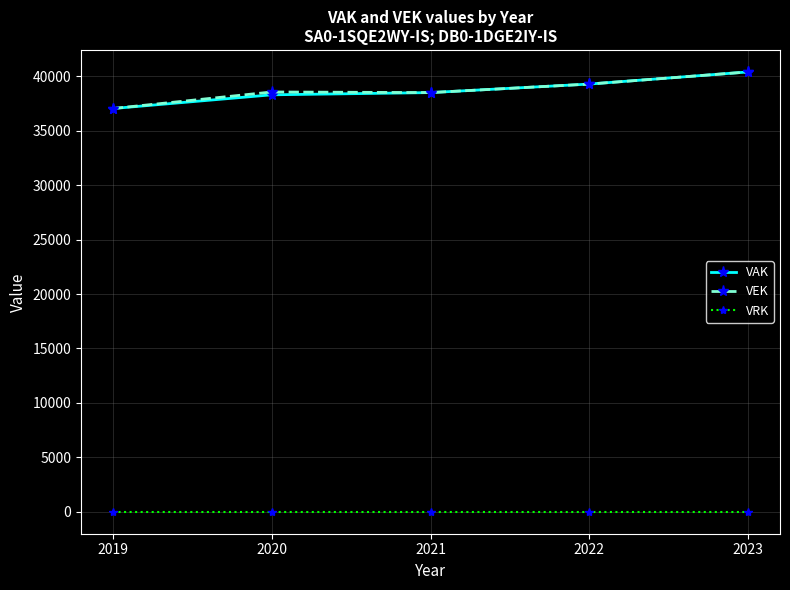

What is the difference between the second highest and minimum values in the VEK series?

2249.1